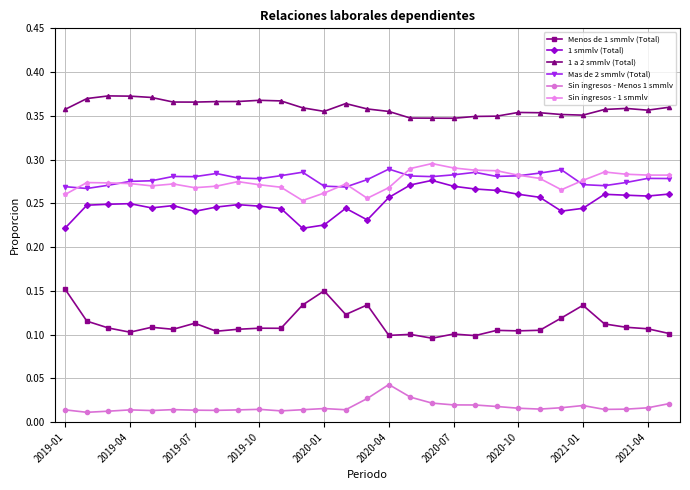

Which series has the largest total across all categories?

1 a 2 smmlv (Total)